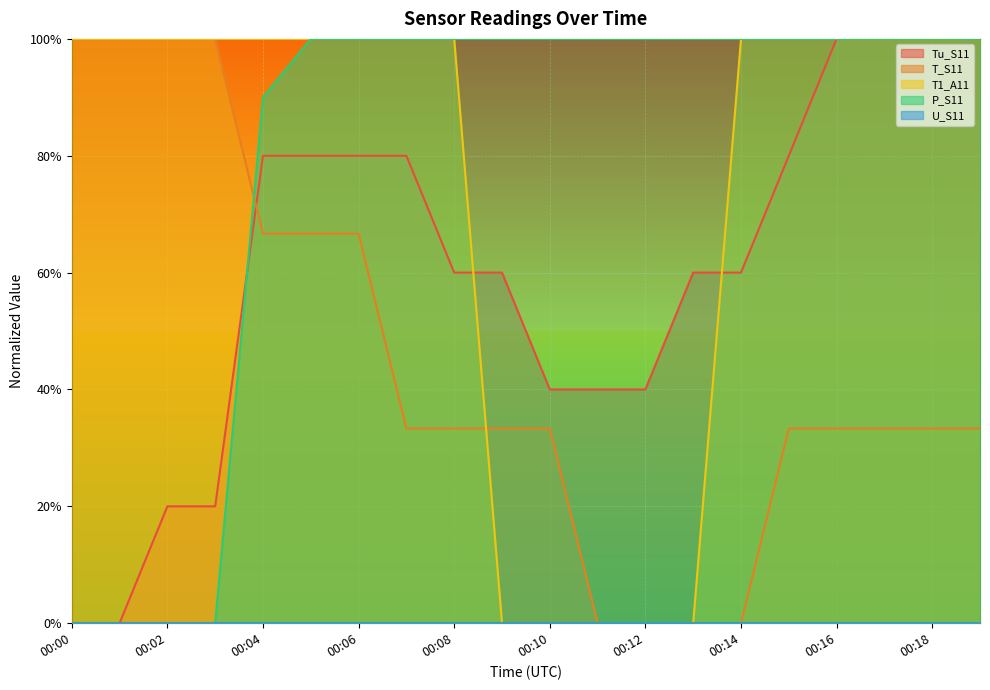

Which series ends up on top after the final intersection of P_S11 and Tu_S11?

P_S11